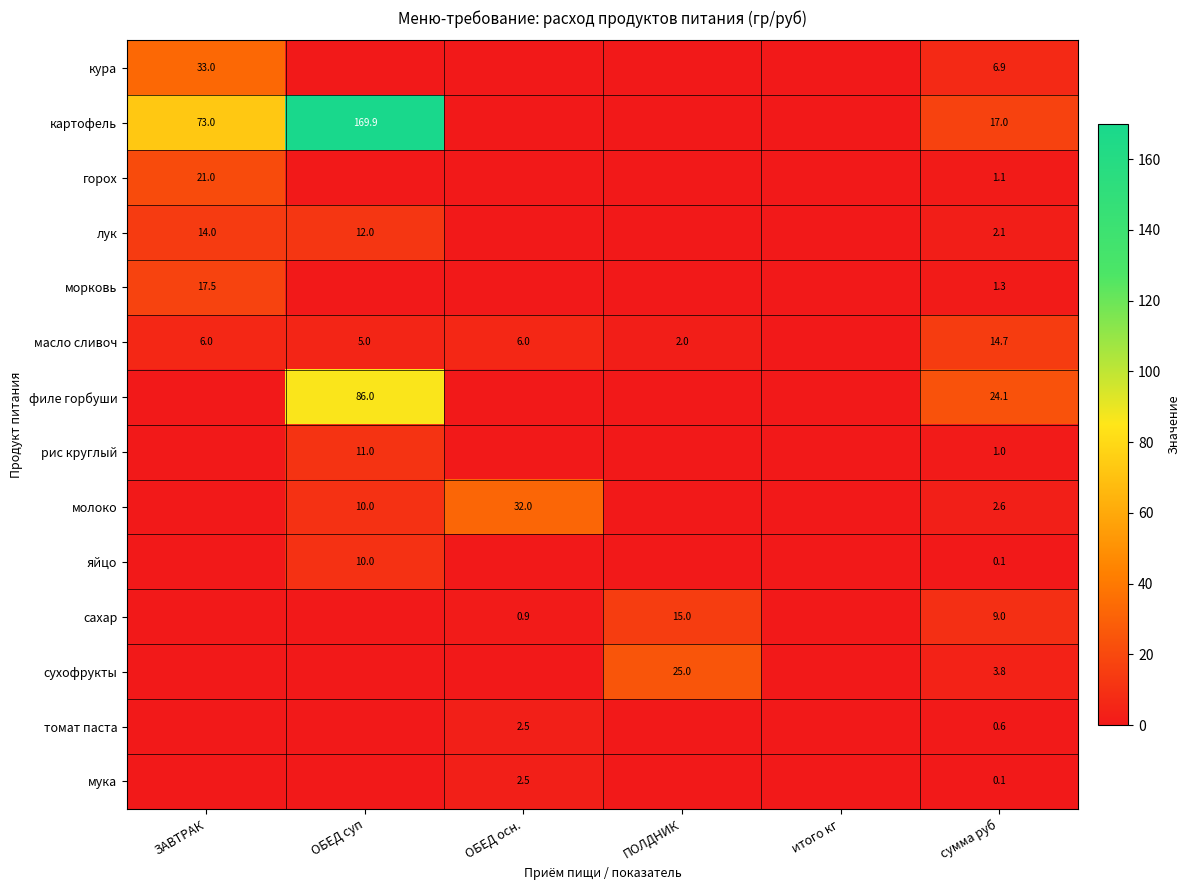

Is the value of мука at сумма руб greater than the value of сухофрукты at сумма руб?

No